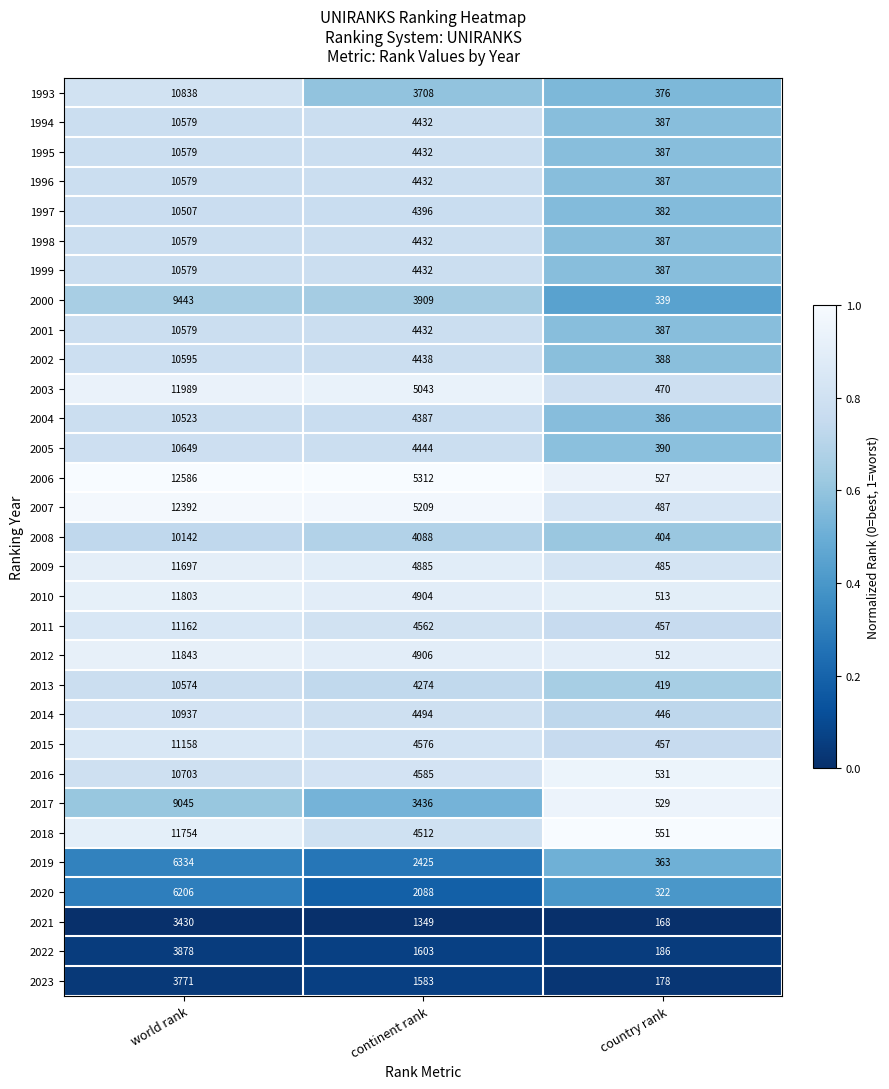

Is it true that 2017 equals 9045 at world rank?

True